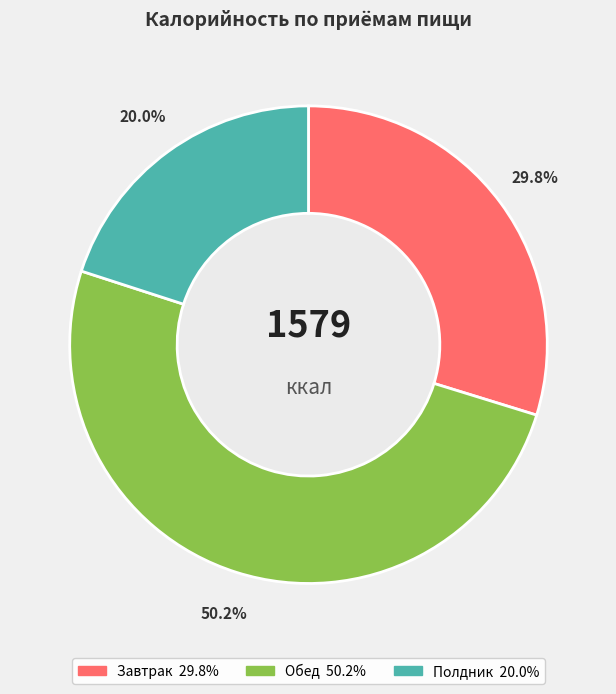

Rank the categories by value from highest to lowest.

Обед, Завтрак, Полдник